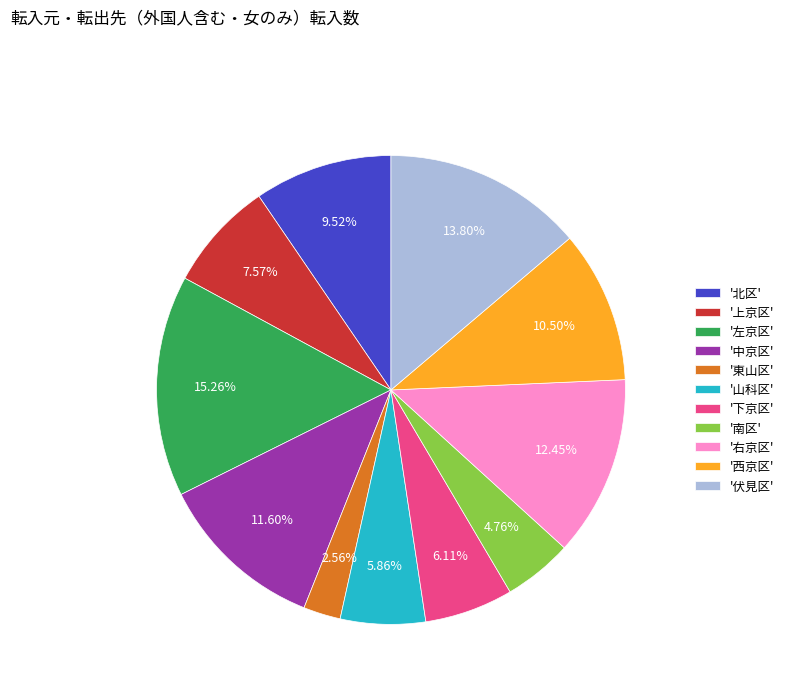

Combined, do '伏見区' and '中京区' account for over 50%?

No